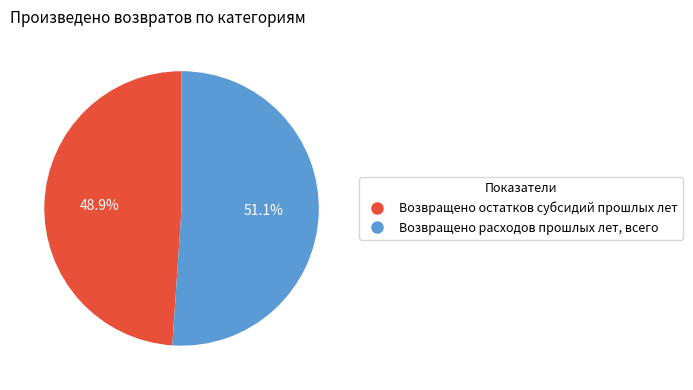

Rank the categories by value from highest to lowest.

Возвращено расходов прошлых лет, всего, Возвращено остатков субсидий прошлых лет